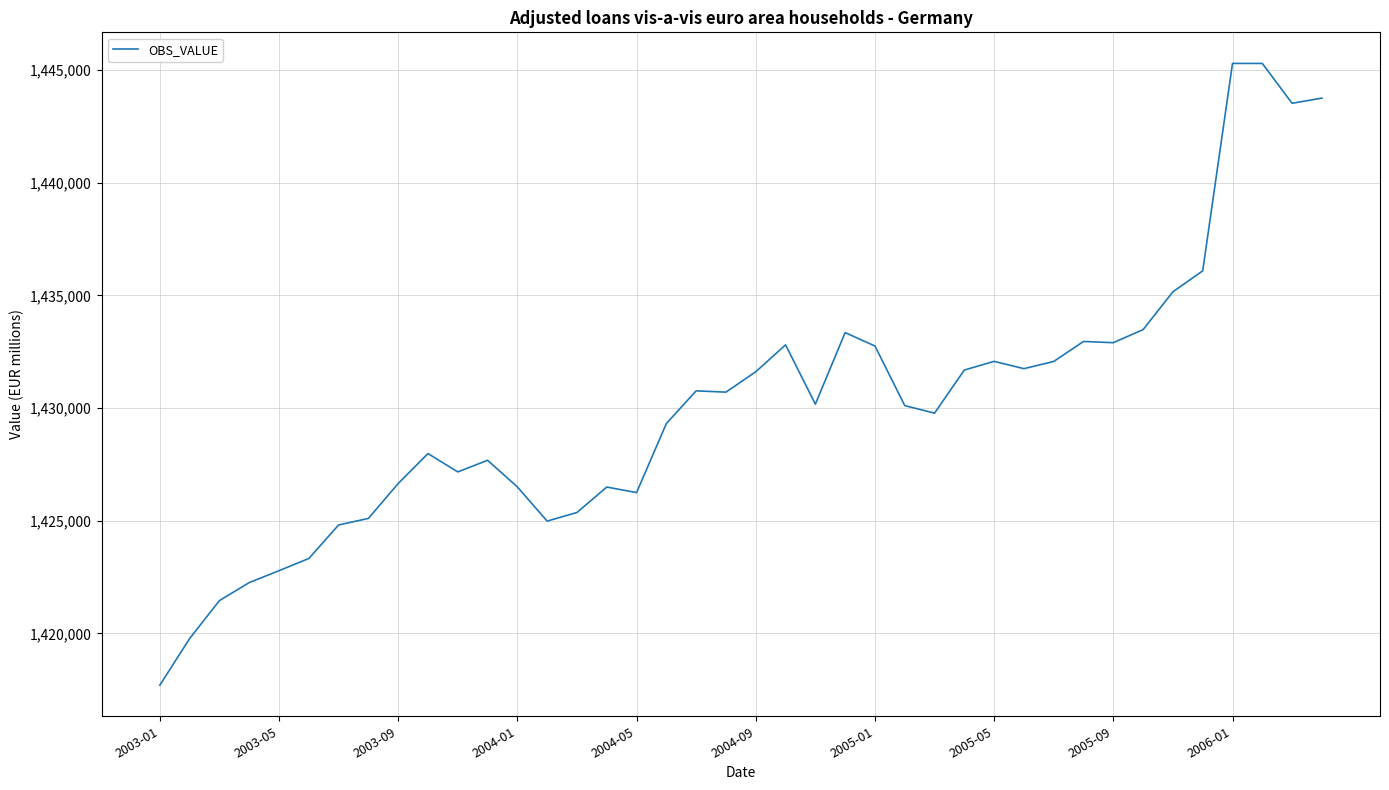

What is the difference between the maximum and minimum values?

27589